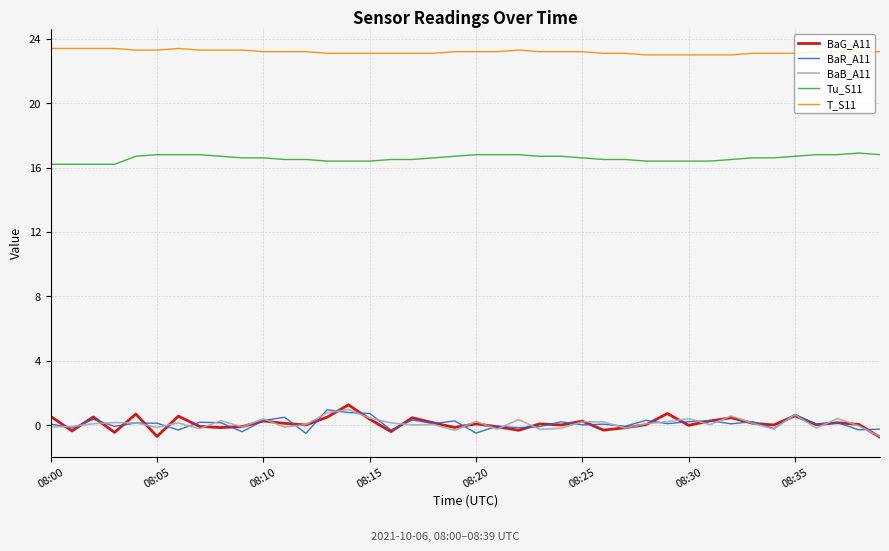

True or false: T_S11 and BaB_A11 cross at least once.

False